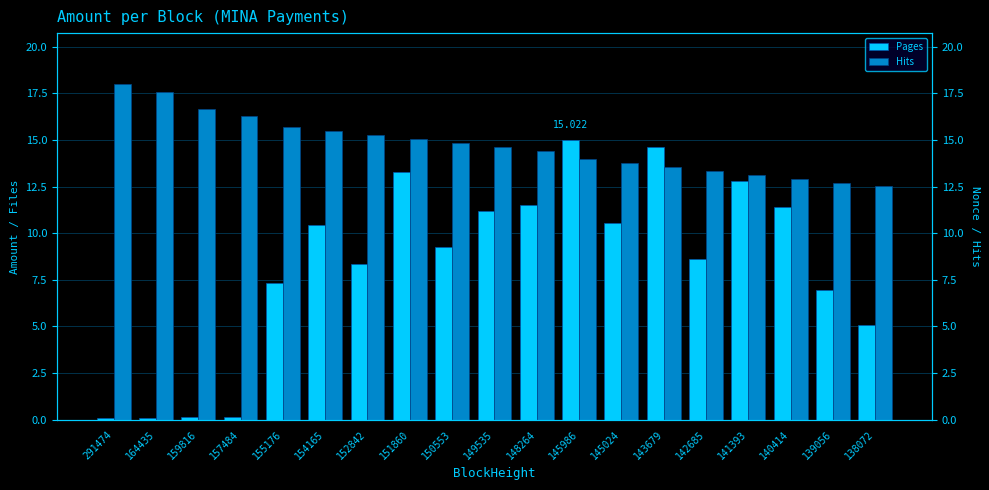

The Hits series shows 21.8 at 152842. True or false?

False